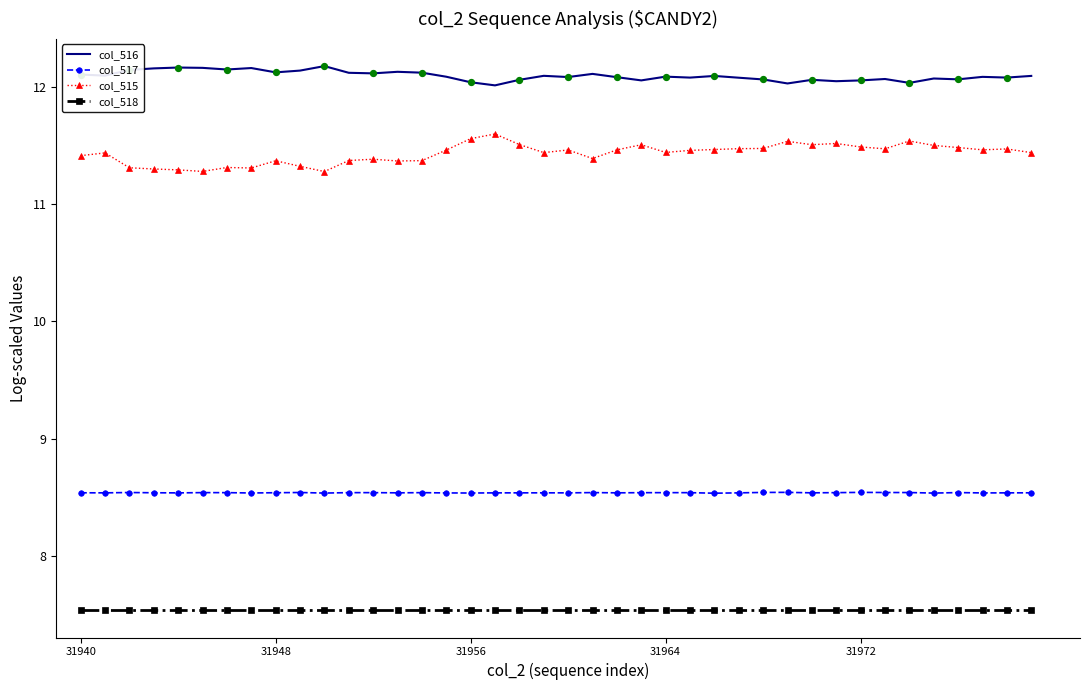

What is the smallest value displayed?

7.5